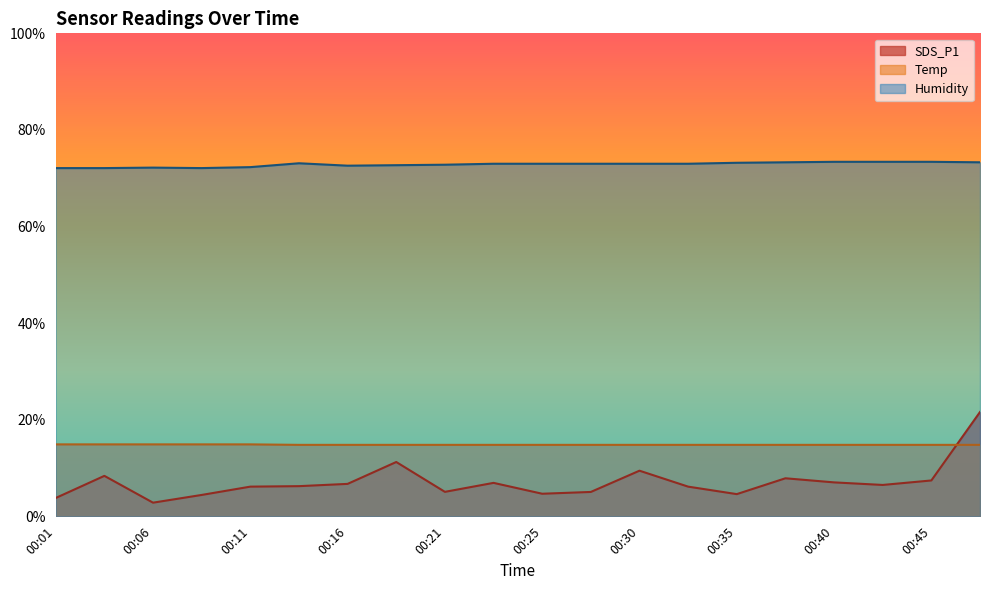

Reading right to left, transcribe all the data shown in this chart.

SDS_P1: 00:48=21.6	00:45=7.4	00:43=6.5	00:40=7.0	00:38=7.9	00:35=4.6	00:33=6.2	00:30=9.4	00:28=5.0	00:25=4.7	00:23=6.9	00:21=5.1	00:18=11.2	00:16=6.7	00:13=6.2	00:11=6.2	00:08=4.4	00:06=2.8	00:03=8.4	00:01=3.8
Temp: 00:48=14.8	00:45=14.8	00:43=14.8	00:40=14.8	00:38=14.8	00:35=14.8	00:33=14.8	00:30=14.8	00:28=14.8	00:25=14.8	00:23=14.8	00:21=14.8	00:18=14.8	00:16=14.8	00:13=14.8	00:11=14.9	00:08=14.9	00:06=14.9	00:03=14.9	00:01=14.9
Humidity: 00:48=73.3	00:45=73.4	00:43=73.4	00:40=73.4	00:38=73.3	00:35=73.2	00:33=73.0	00:30=73.0	00:28=73.0	00:25=73.0	00:23=73.0	00:21=72.8	00:18=72.7	00:16=72.6	00:13=73.1	00:11=72.3	00:08=72.1	00:06=72.2	00:03=72.1	00:01=72.1